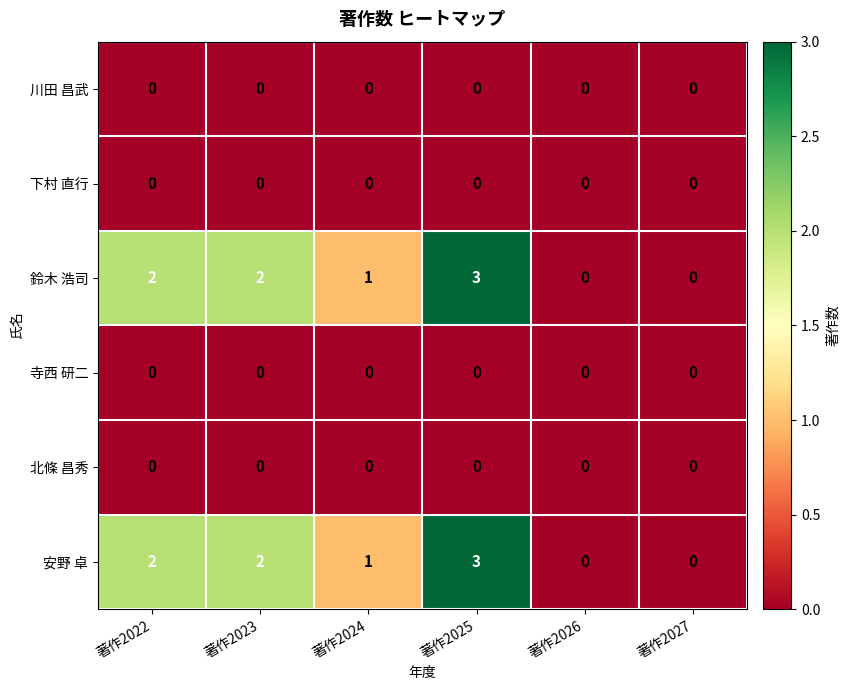

What is the spread (max minus min) of values at 著作2024?

1